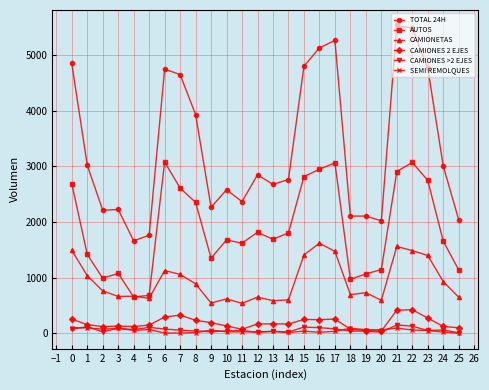

Which series has the widest spread of values?

TOTAL 24H